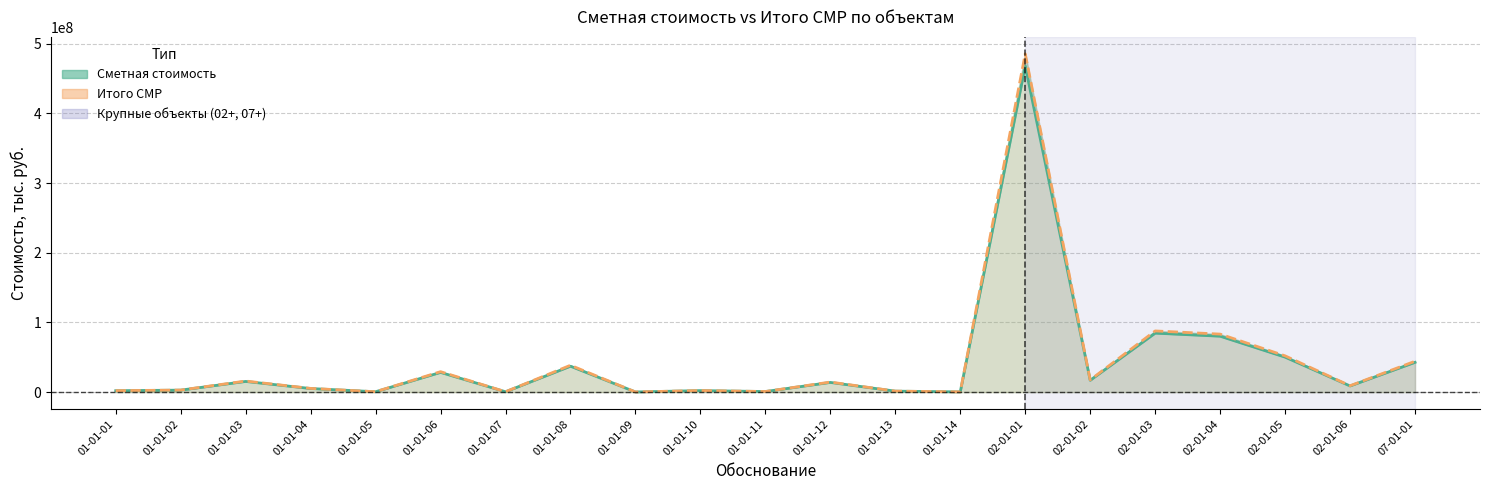

Where is Сметная стоимость (линия) nearest to the value 234114086?

02-01-03